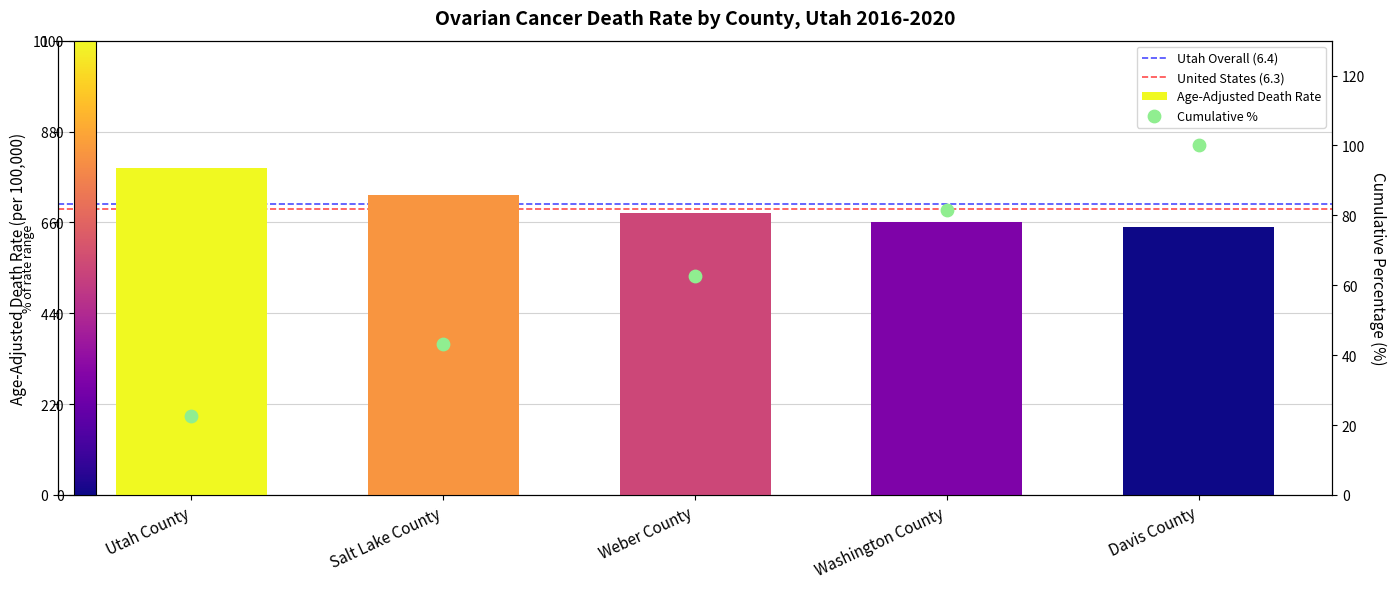

What is the change in value from Washington County to Davis County?

-0.1